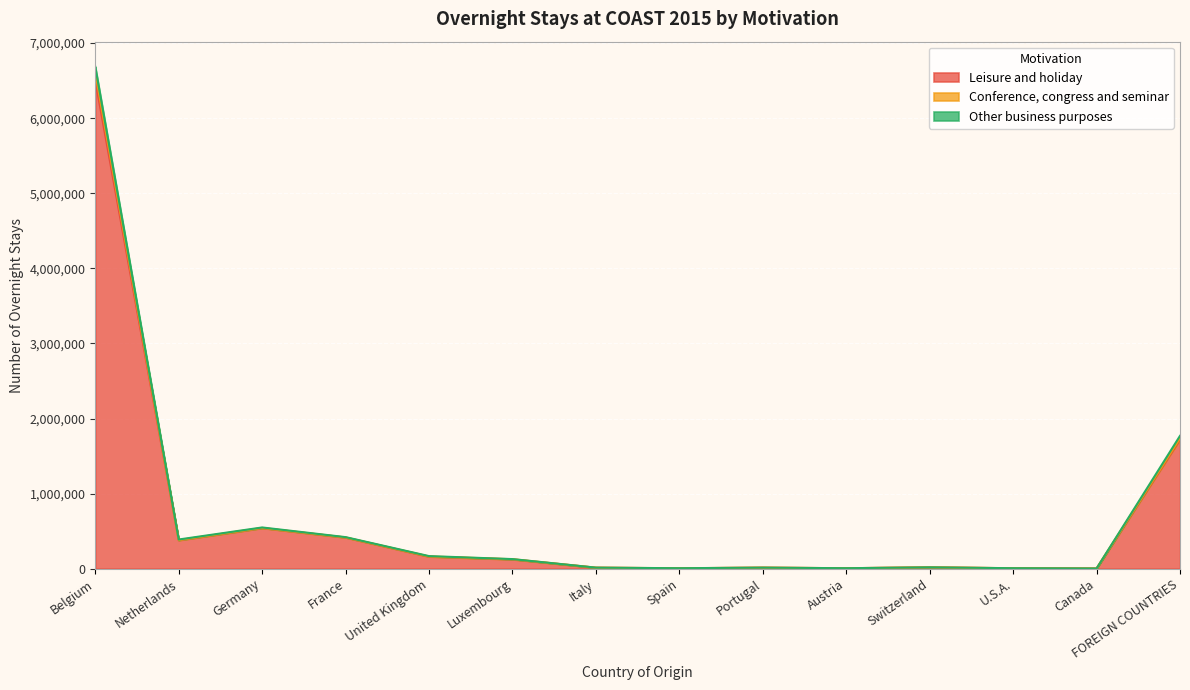

Reading left to right, transcribe all the data shown in this chart.

Leisure and holiday: 6504912	378458	540436	414347	159894	123232	12816	5252	13645	5800	17768	5524	2369	1721323
Conference, congress and seminar: 6609625	380830	542477	415853	162673	125873	13204	5633	13734	5821	17815	5850	2484	1738010
Other business purposes: 6685148	388343	548921	420030	167321	127555	13805	5994	13760	6086	17909	6105	2538	1769141